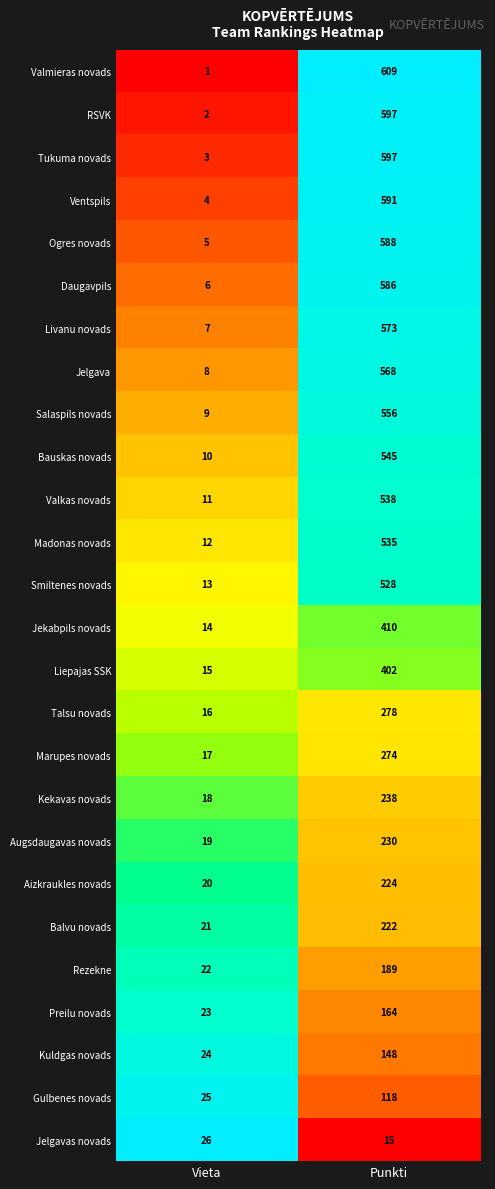

Read the Jelgava value at Punkti.

568